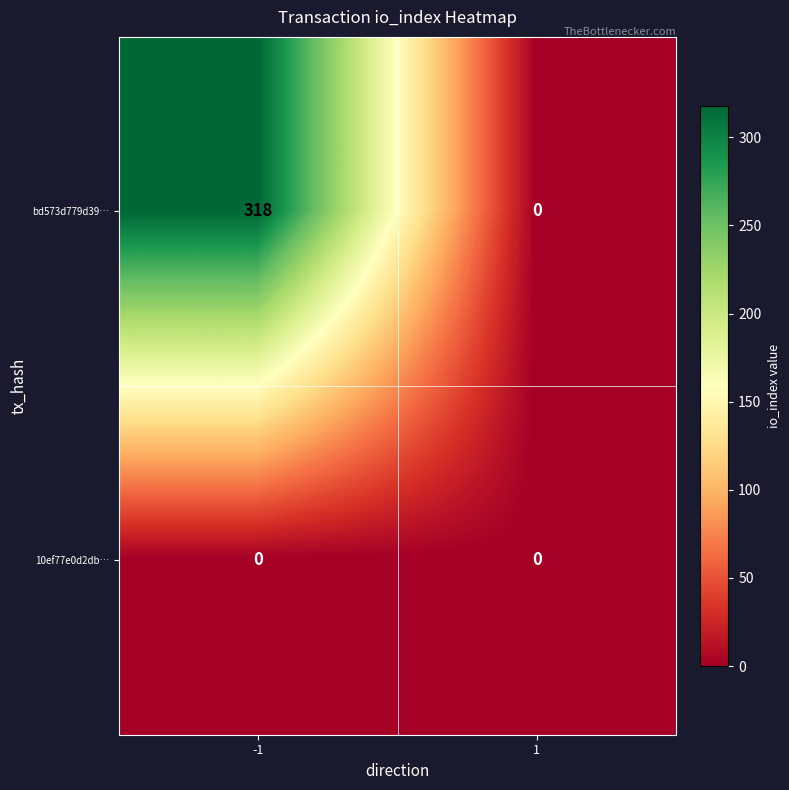

Rank the series by their maximum value, from highest to lowest.

bd573d779d39…, 10ef77e0d2db…